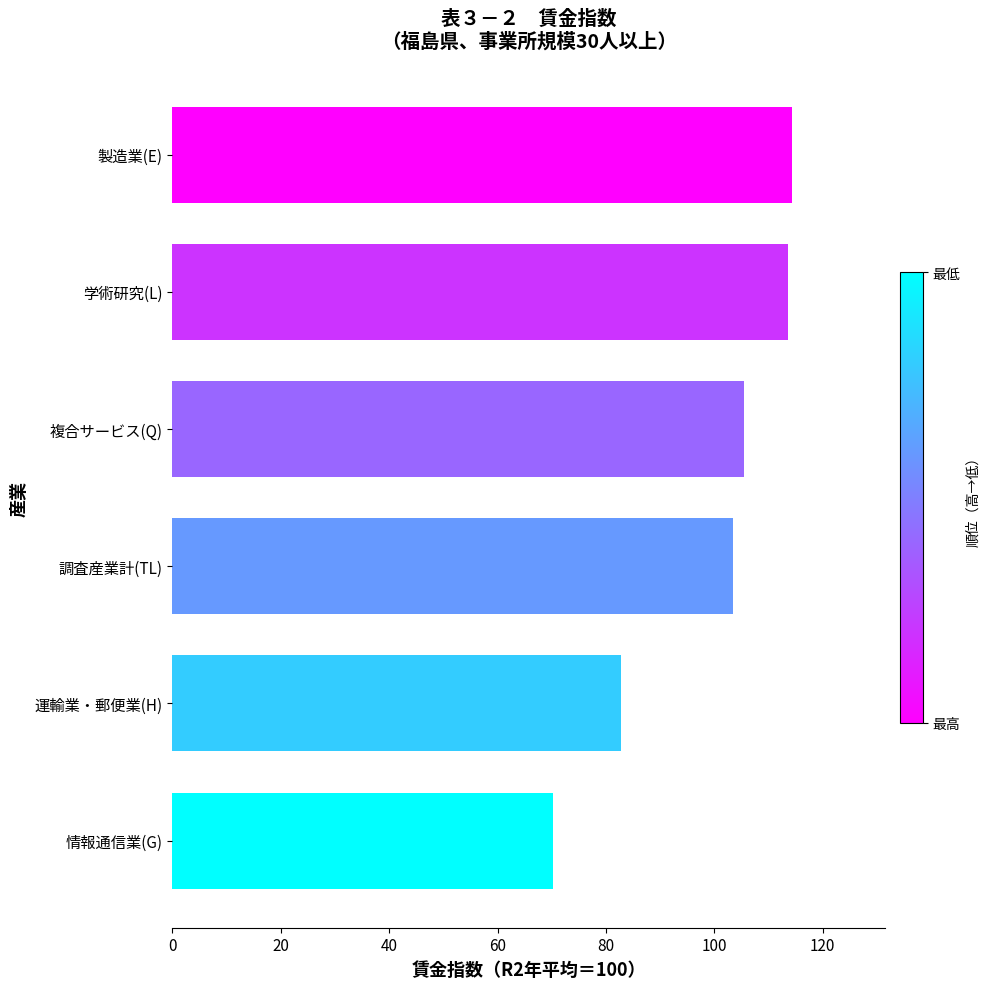

Which has a higher value, 情報通信業(G) or 調査産業計(TL)?

調査産業計(TL)